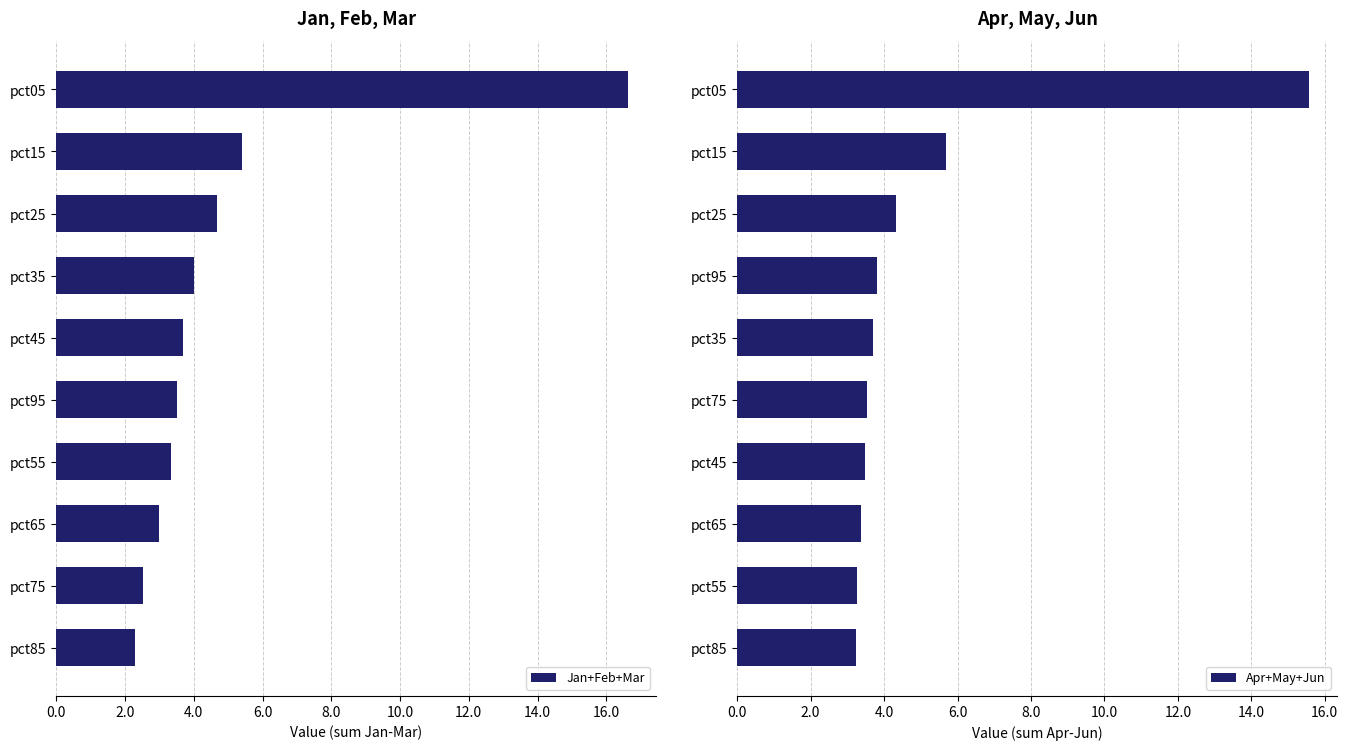

What is the average value of the Jan+Feb+Mar series?

4.9